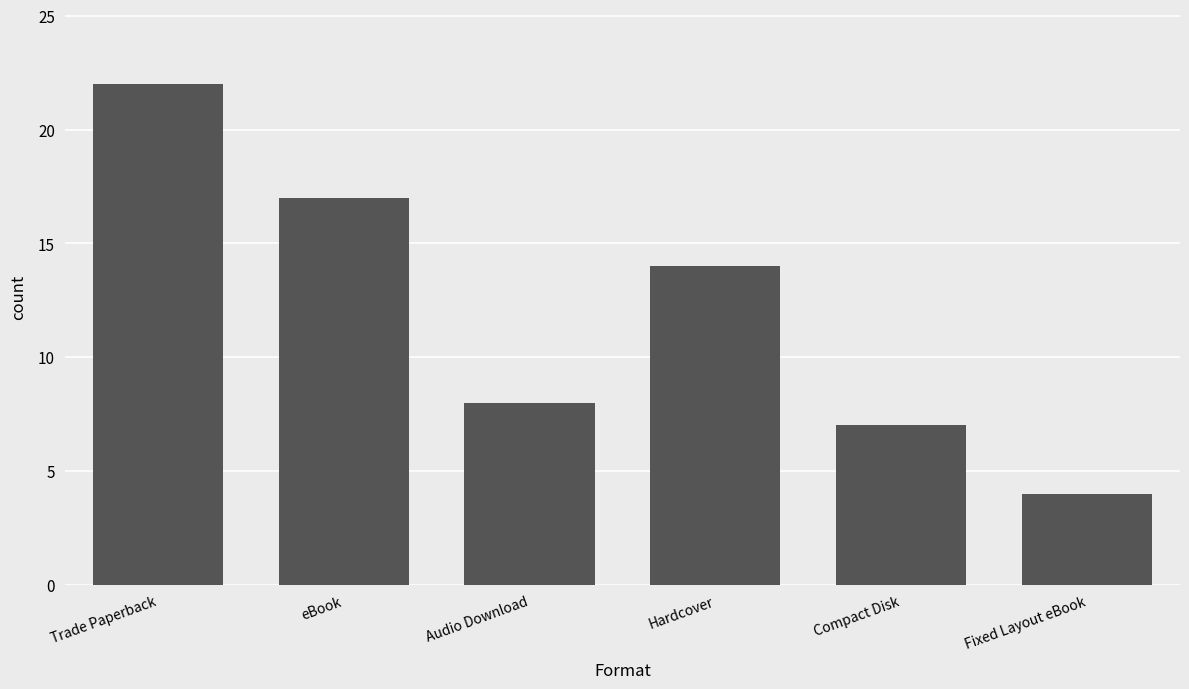

What is the smallest value displayed?

4